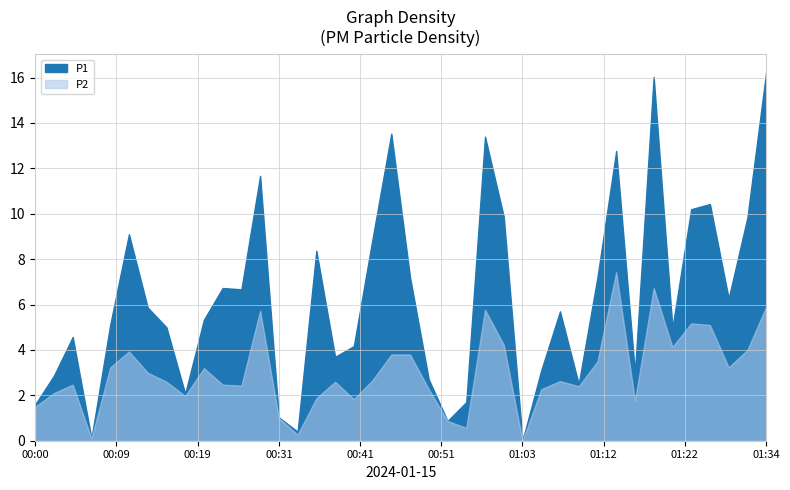

Is it true that P2 equals 1.1 at 01:00?

False